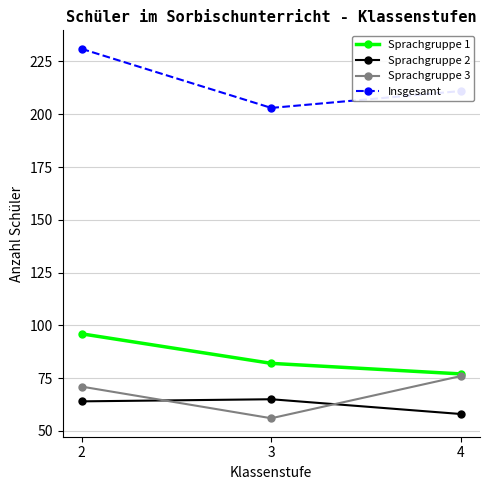

What is the value of the Sprachgruppe 2 point at the 2nd from the left?

65